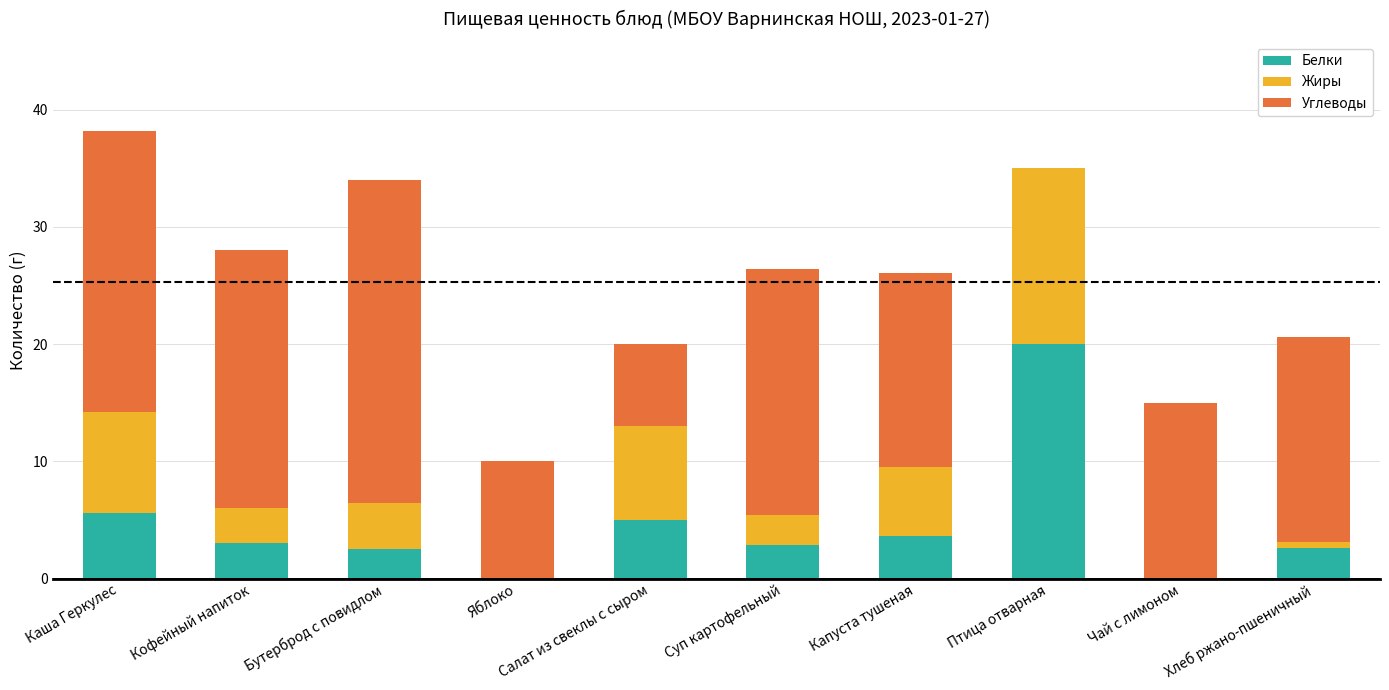

How many distinct data groups are displayed?

3